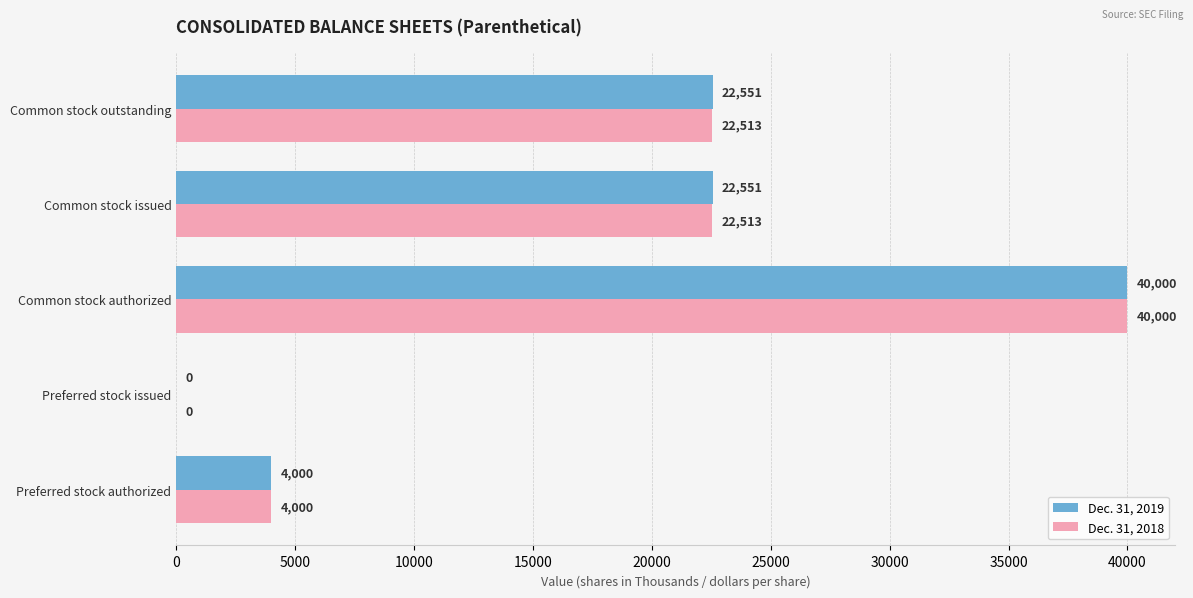

Is it true that Dec. 31, 2019 equals 27536 at Preferred stock issued?

False